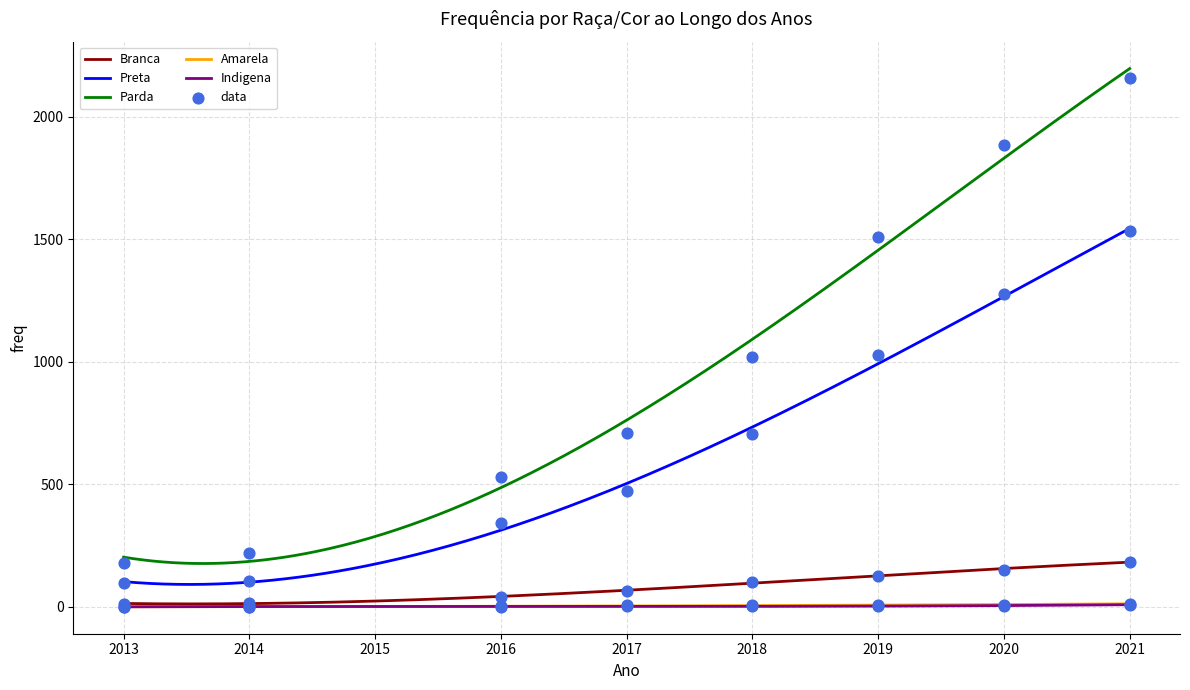

At how many categories does at least one series exceed 1391?

3